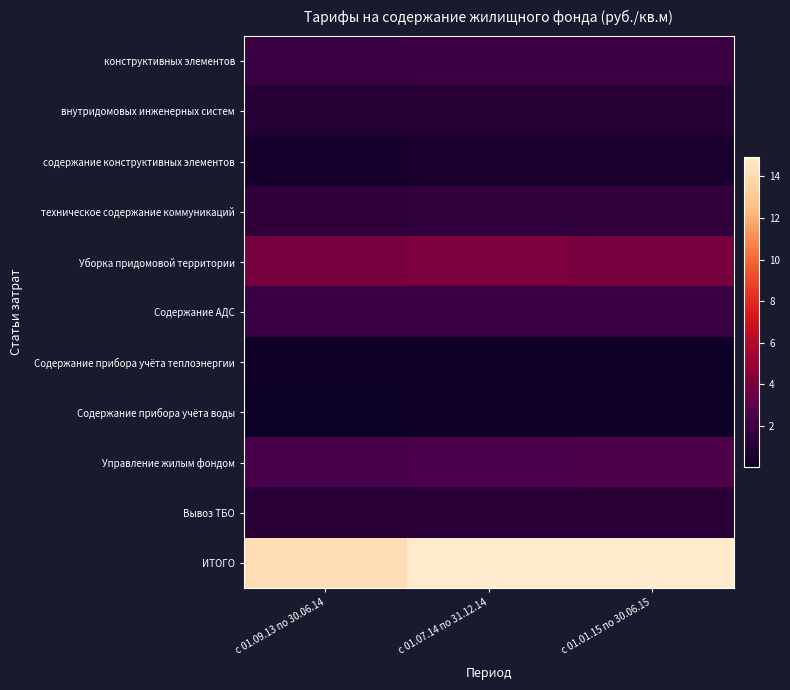

What is the total value across all series at с 01.09.13 по 30.06.14?

28.2